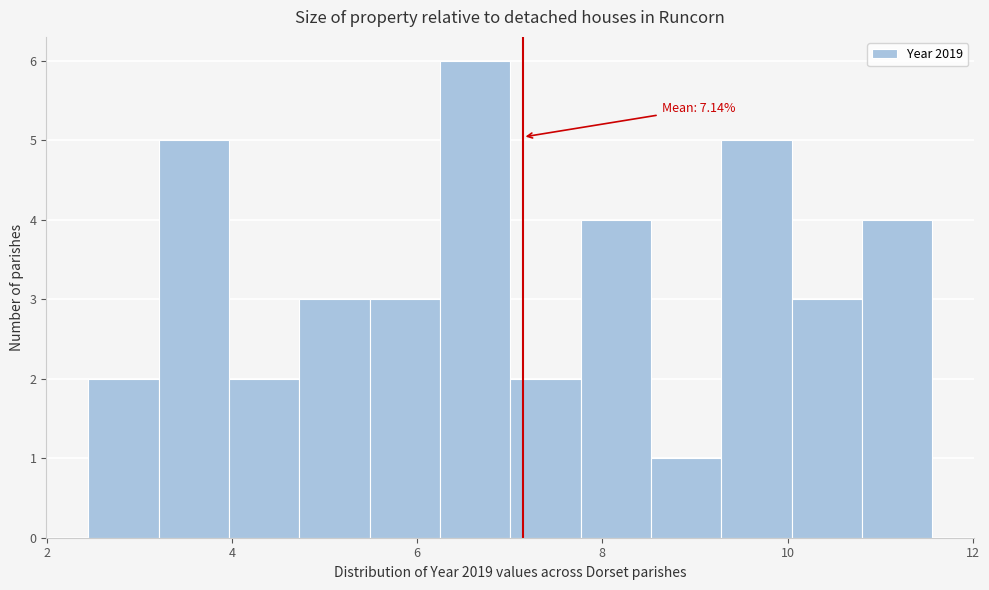

Around what value on the x-axis is the tallest bar? Give the approximate position of its centre, as read against the axis.

6.6